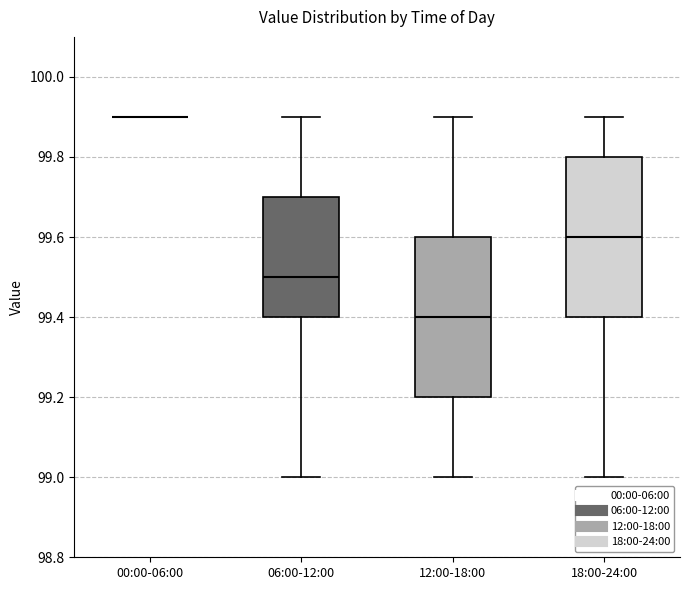

Reading left to right, read every box against the y-axis: the position of its median line, the range the box covers, and the ends of its whiskers. The values are not printed on the chart, so give them approximately, as read against the axis.

00:00-06:00: box collapsed to a line at 99.9, whiskers 99.9 to 99.9
06:00-12:00: median 99.5, box 99.4 to 99.7, whiskers 99.0 to 99.9
12:00-18:00: median 99.4, box 99.2 to 99.6, whiskers 99.0 to 99.9
18:00-24:00: median 99.6, box 99.4 to 99.8, whiskers 99.0 to 99.9